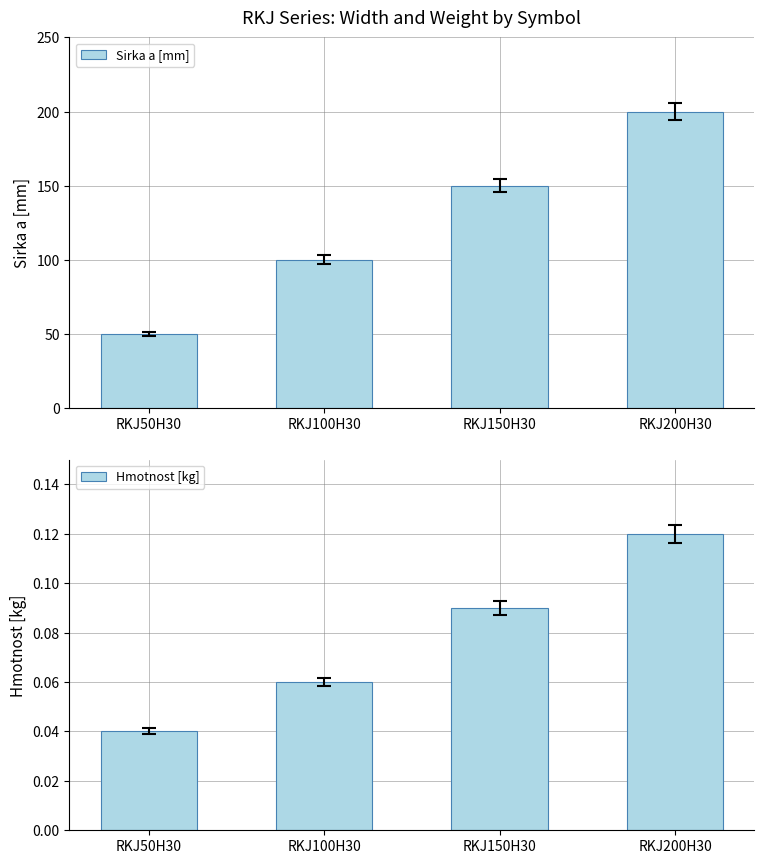

The Hmotnost [kg] series shows 0.0 at RKJ50H30. True or false?

False